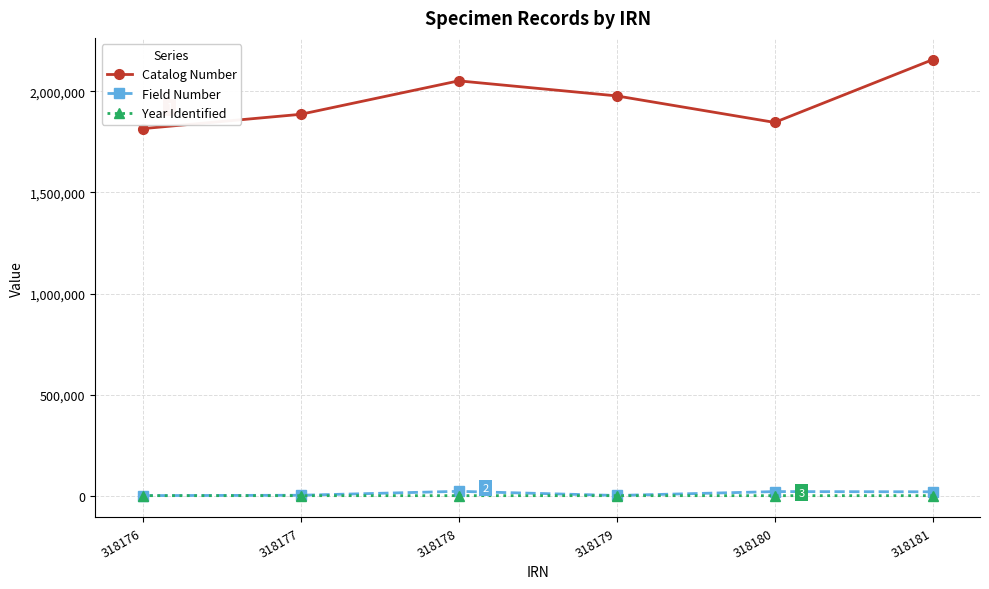

At which category does Catalog Number reach its first local valley?

318180